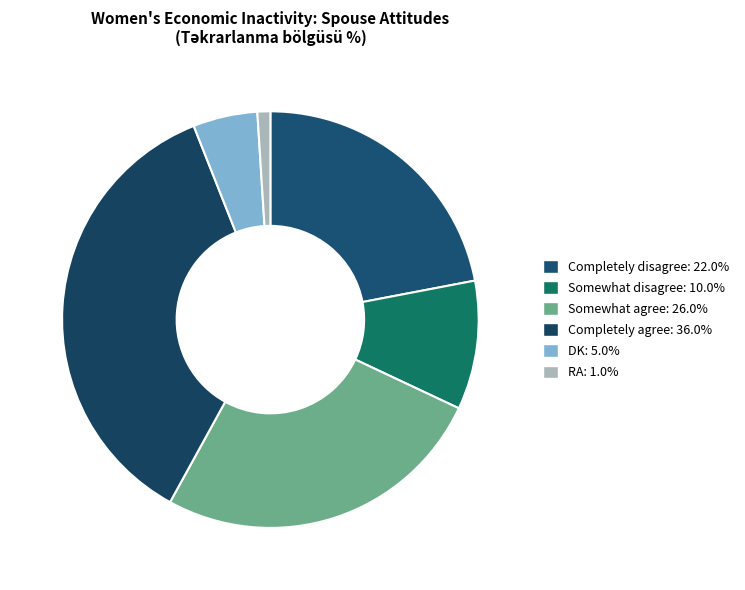

To the nearest percent, what is the difference between the largest and smallest slice percentages?

35%